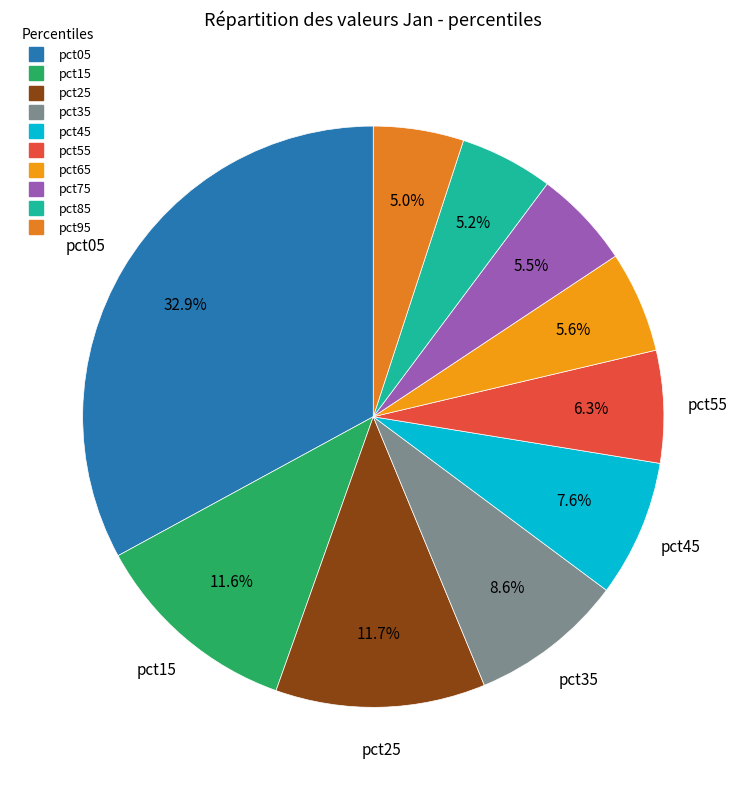

Rank the categories by value from lowest to highest.

pct95, pct85, pct75, pct65, pct55, pct45, pct35, pct15, pct25, pct05